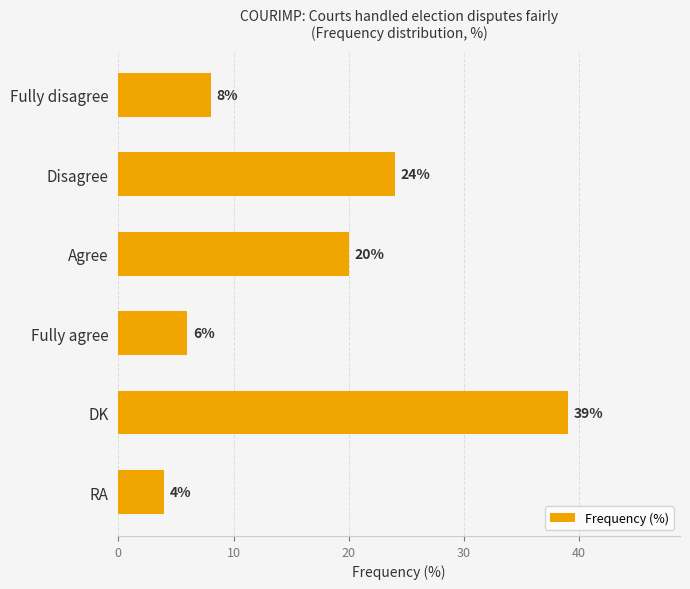

How many distinct data groups are displayed?

1